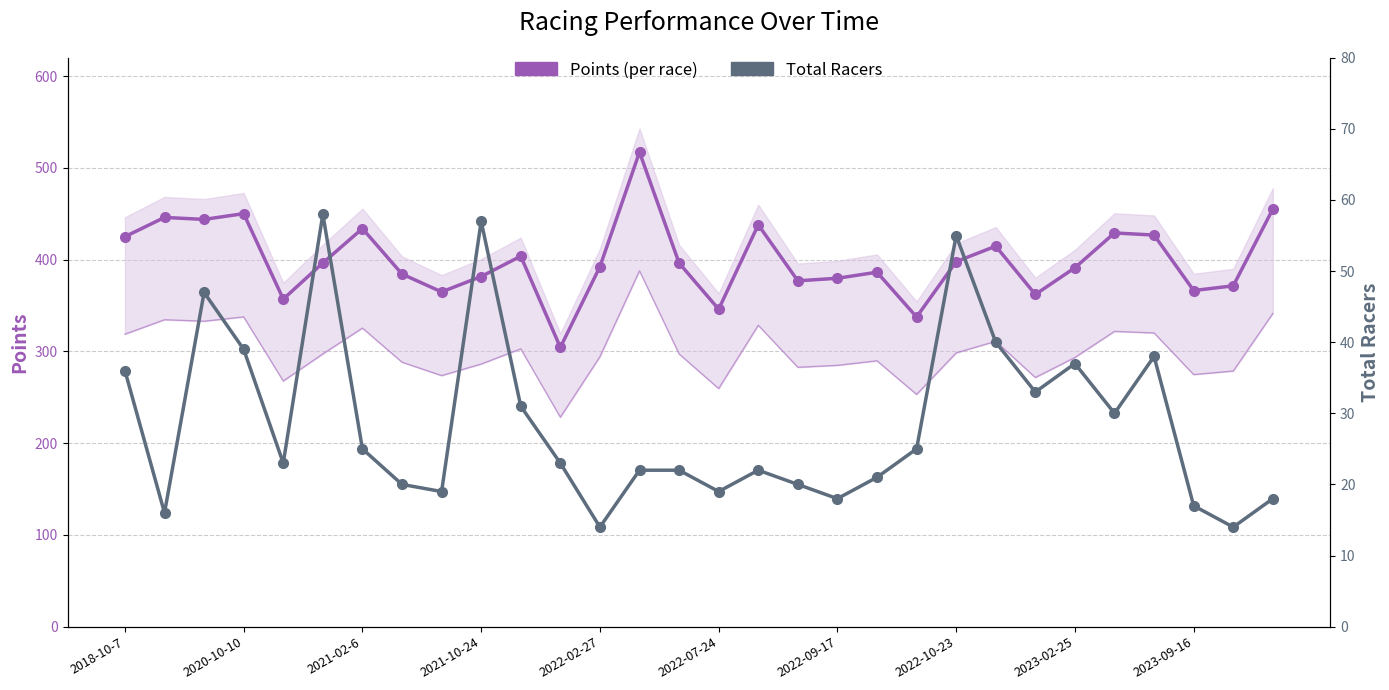

What is the average value of the Total Racers series?

28.6